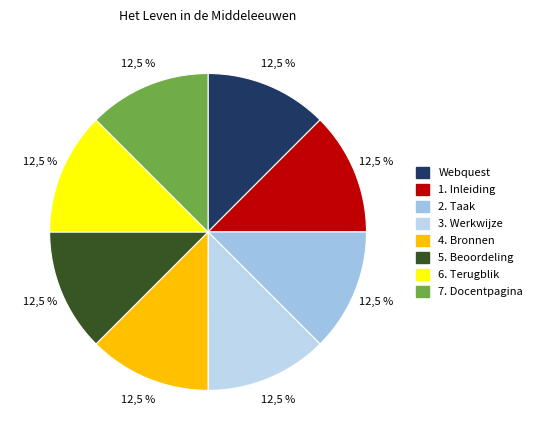

What is the largest slice in the pie chart?

7. Docentpagina